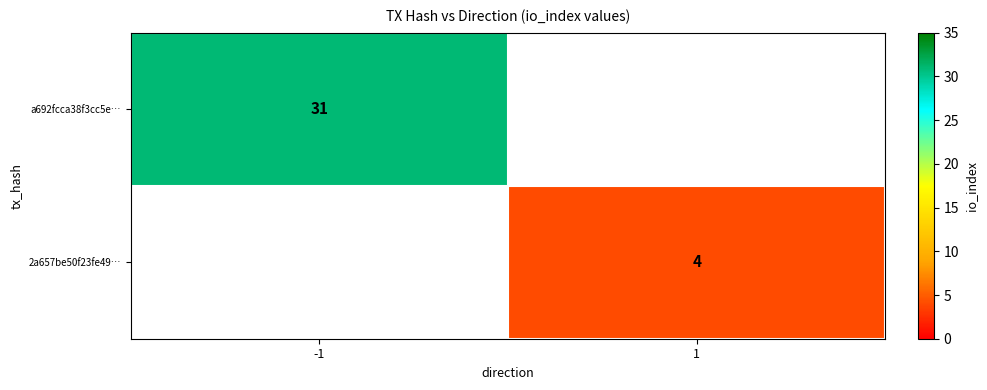

The a692fcca38f3cc5e… series shows 31 at -1. True or false?

True